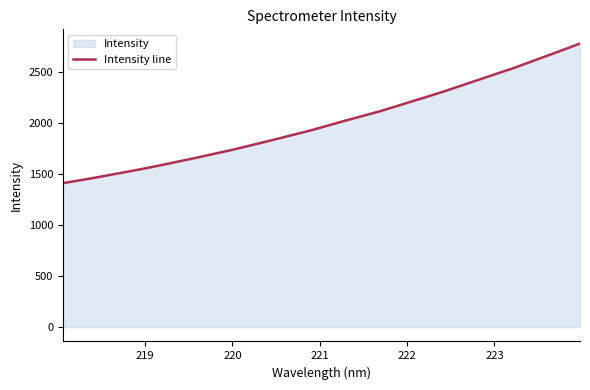

How many lines are shown in the chart?

1